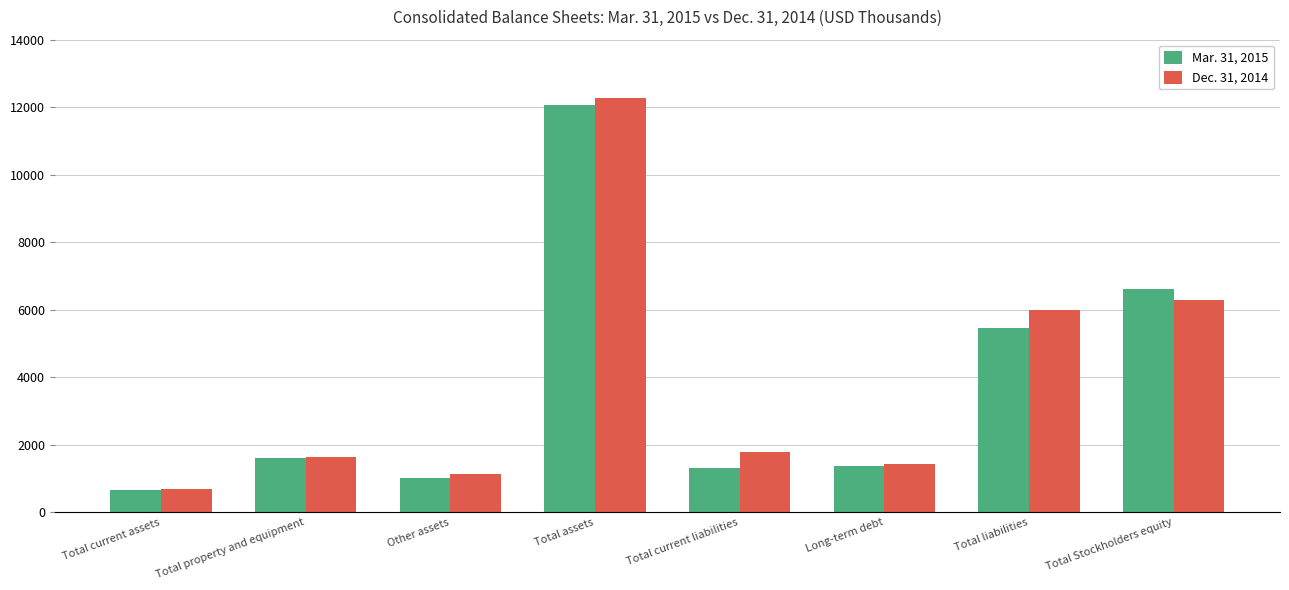

What is the spread (max minus min) of values at Total current liabilities?

472